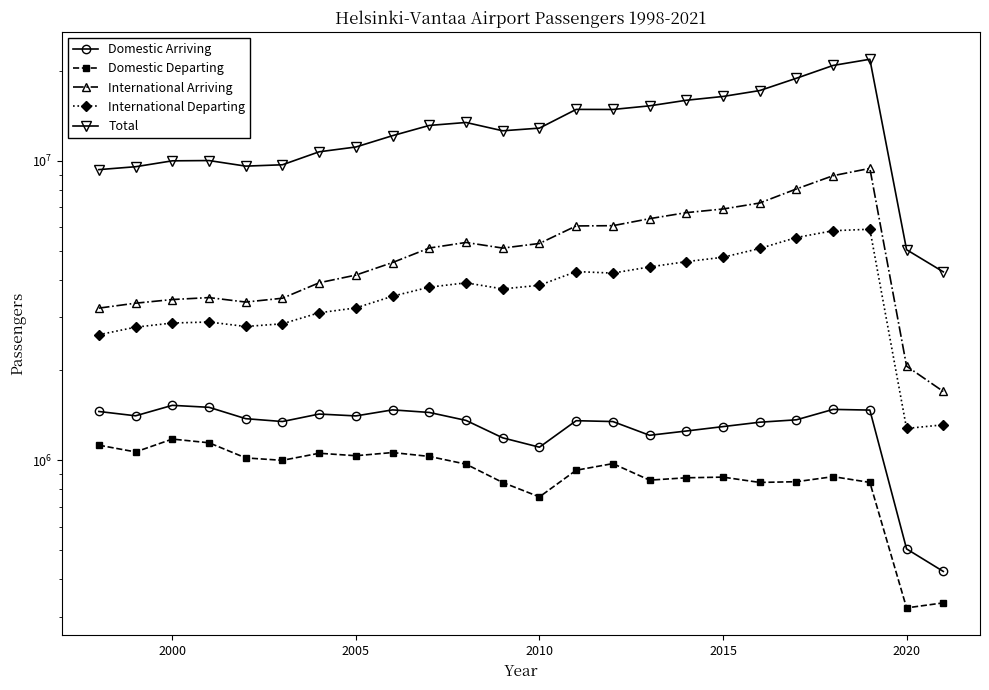

How many series are shown in this chart?

5